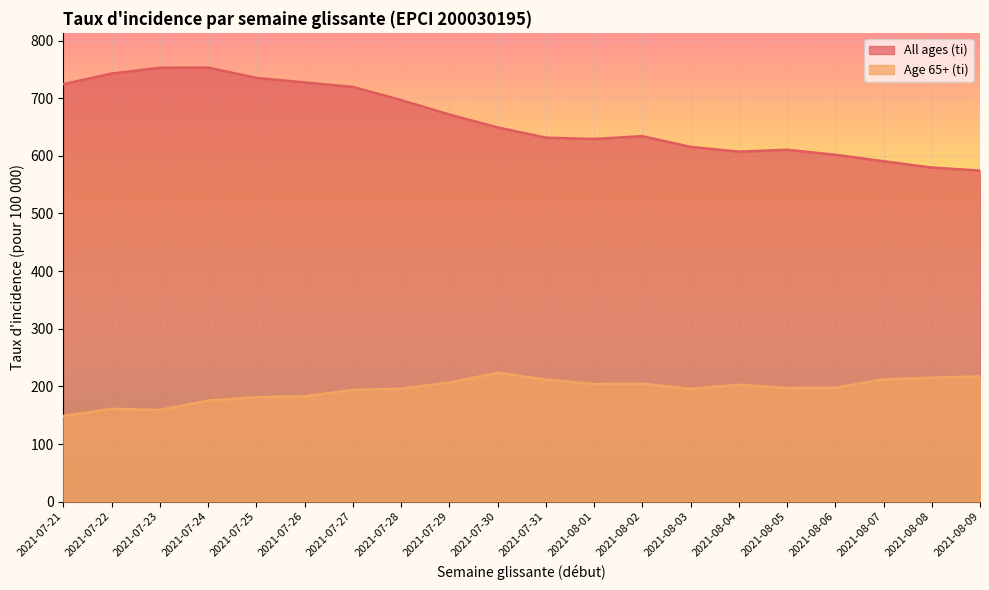

The value of Age 65+ (ti) at 2021-07-29 is 206.5. True or false?

True